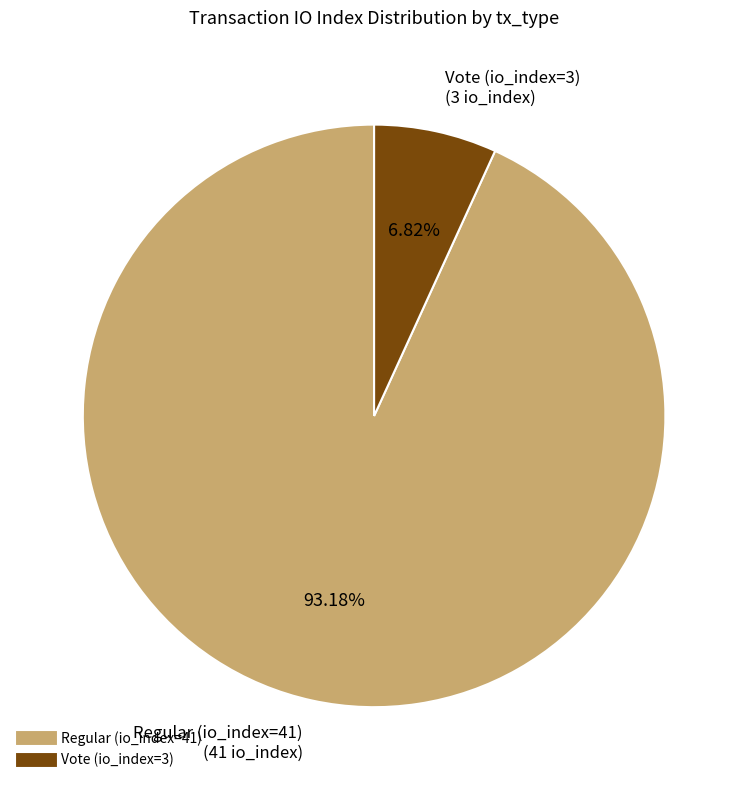

Which category accounts for the majority?

Regular (io_index=41)